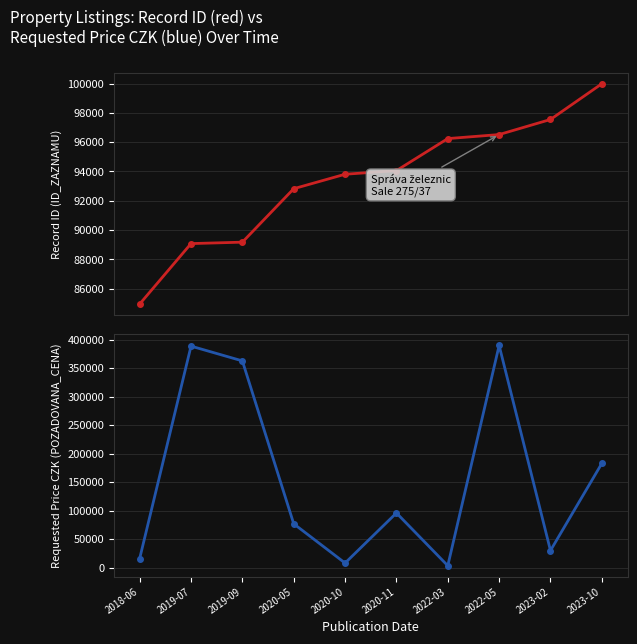

What are all the series names shown in the legend?

ID_ZAZNAMU, POZADOVANA_CENA